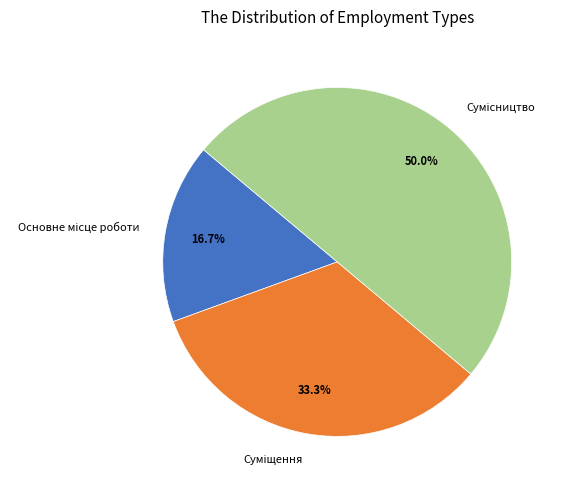

To the nearest percent, what percentage of the pie is Суміщення?

33%